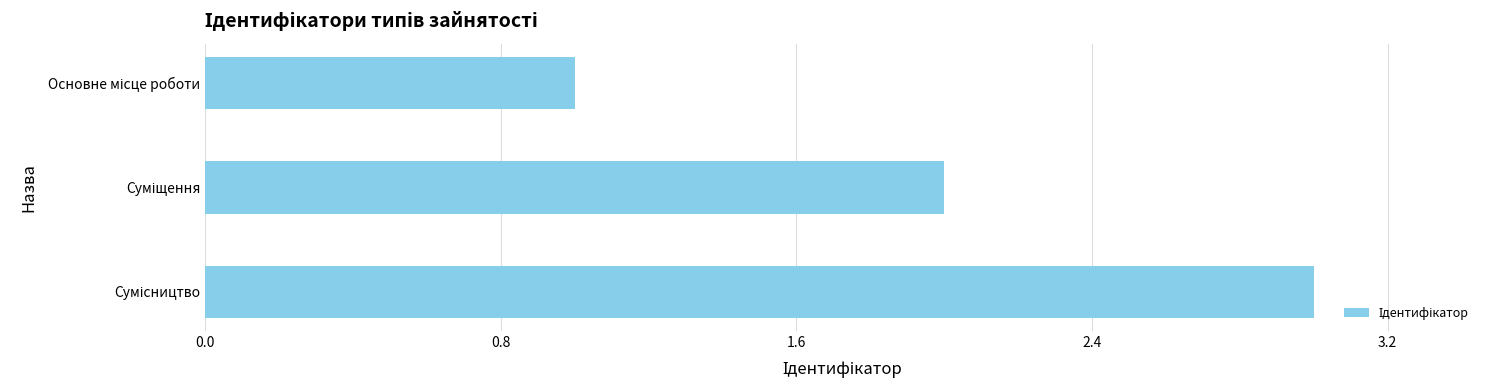

What is the sum of all values?

6